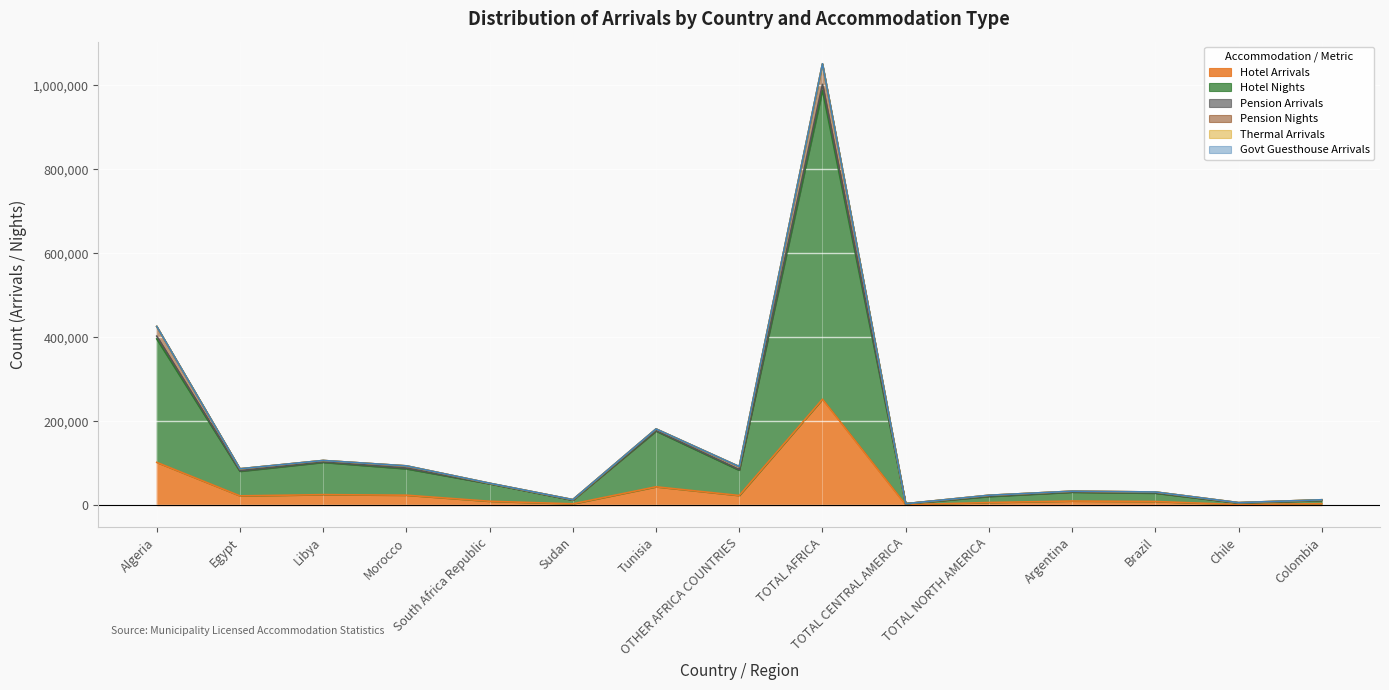

Which category has the highest value in the Pension Arrivals series?

TOTAL AFRICA